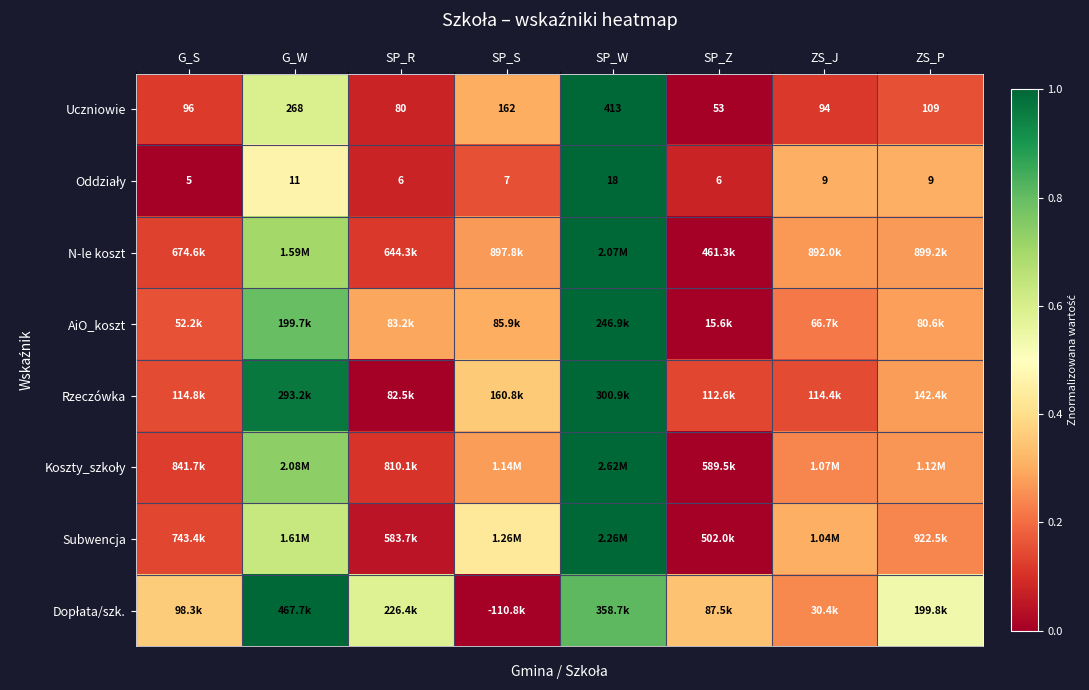

Where does the Uczniowie series first go above 109?

G_W